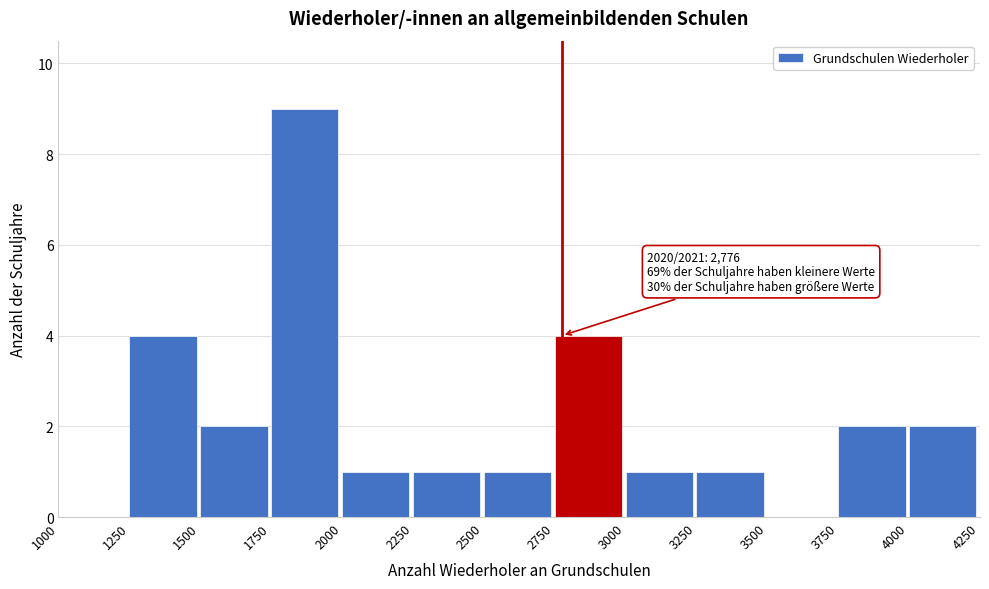

Over which range of the x-axis is the bar tallest?

1750 to 2000